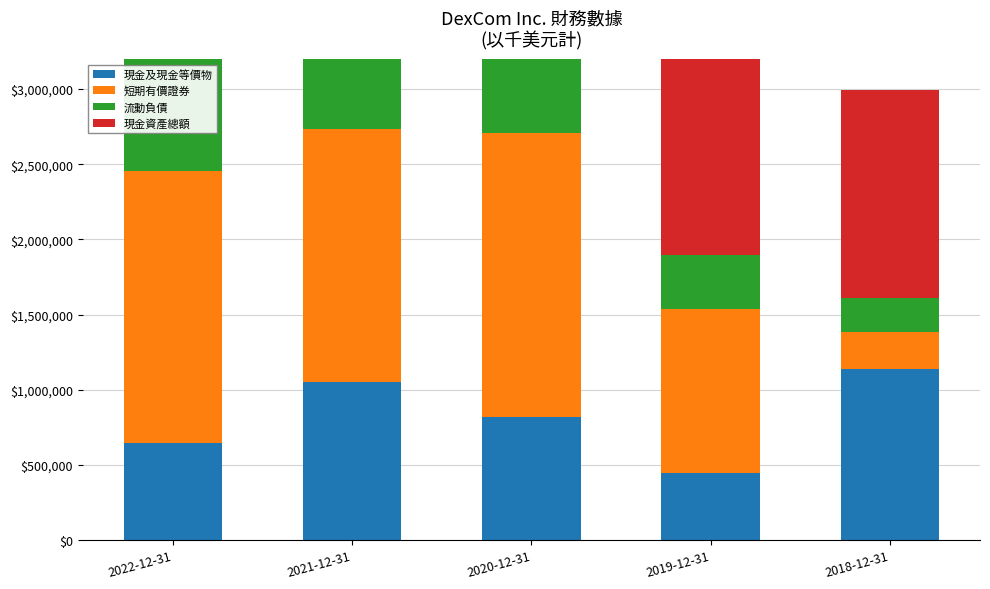

Is the value of 現金資產總額 at 2021-12-31 greater than the value of 短期有價證券 at 2019-12-31?

Yes